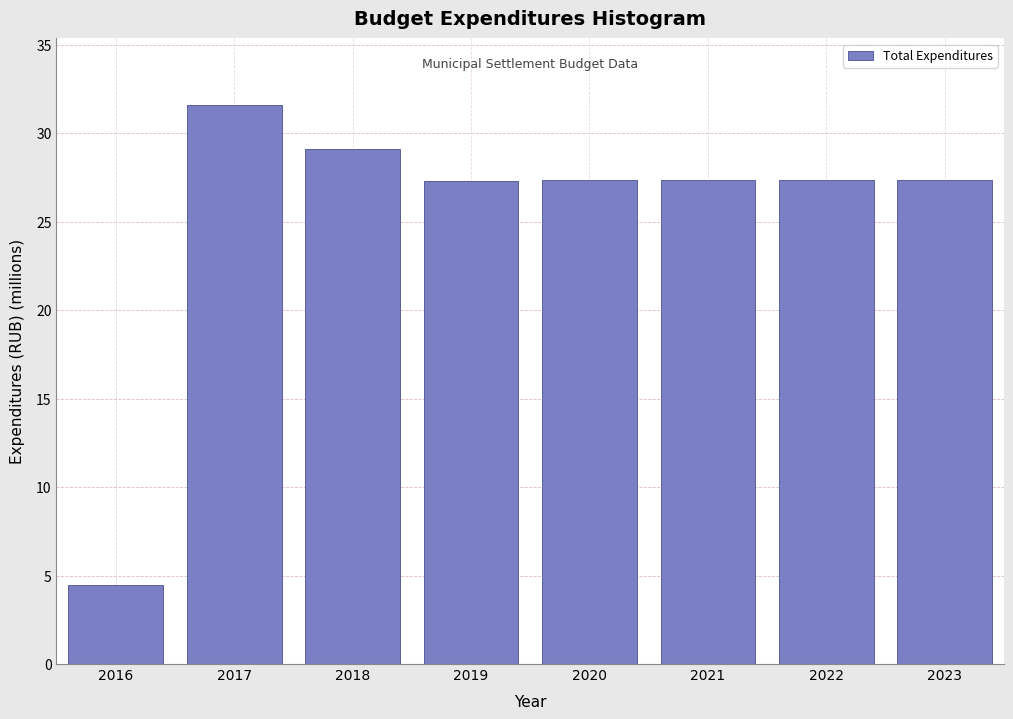

What is the value of the 4th bar from the left?

27.3